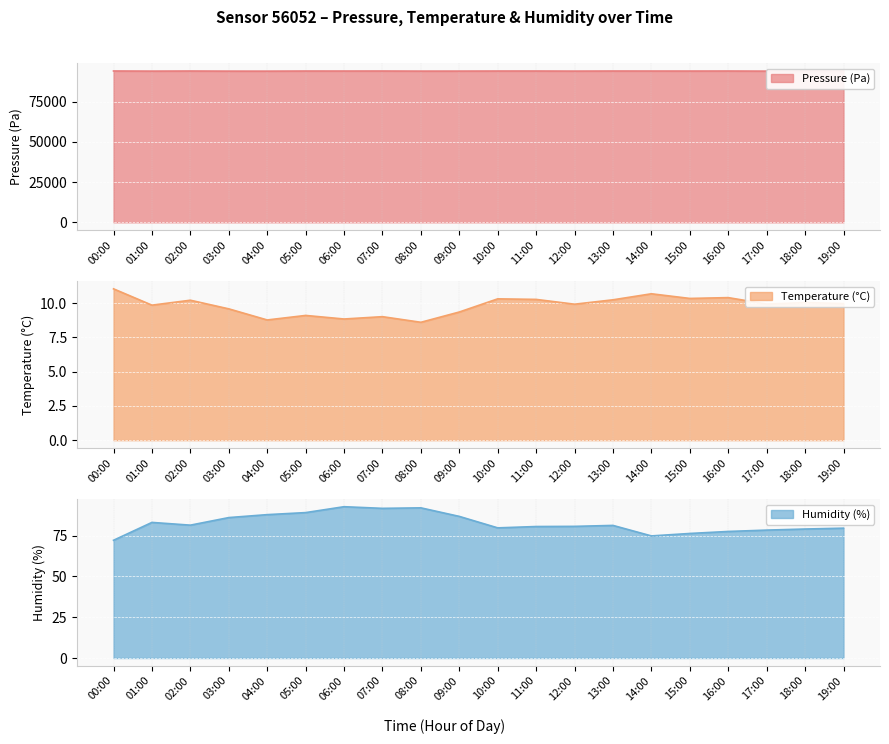

What is the difference between the highest and lowest values at 00:00?

94172.5